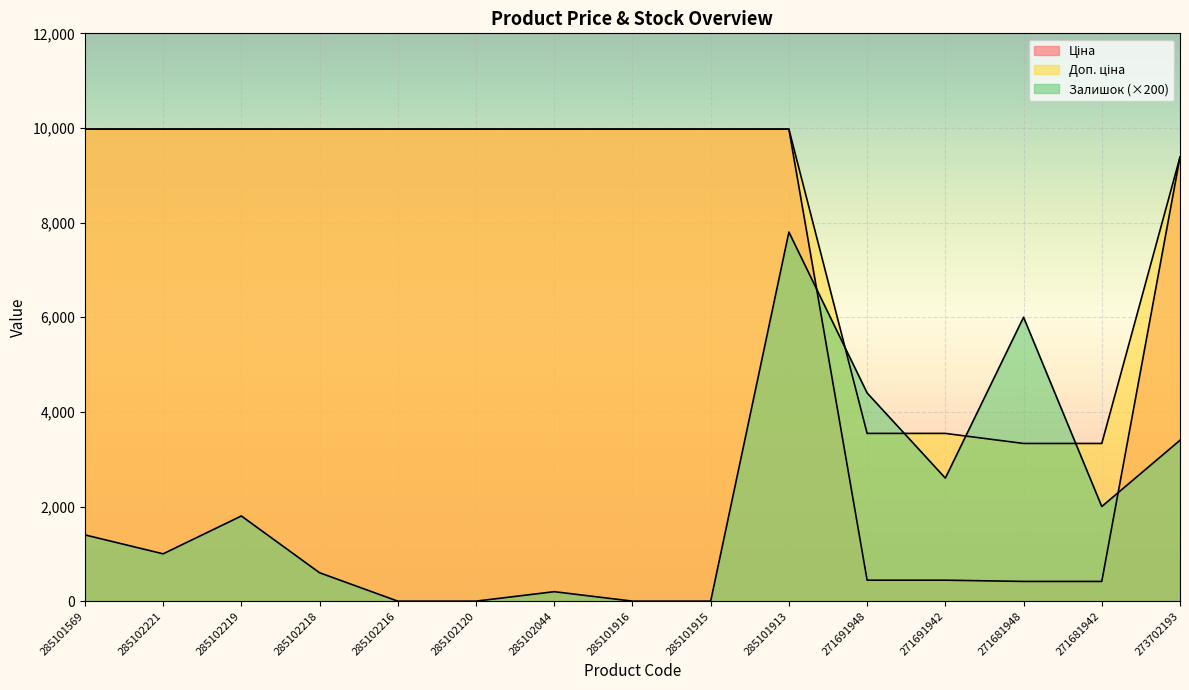

At which category is the sum across all series the highest?

285101913